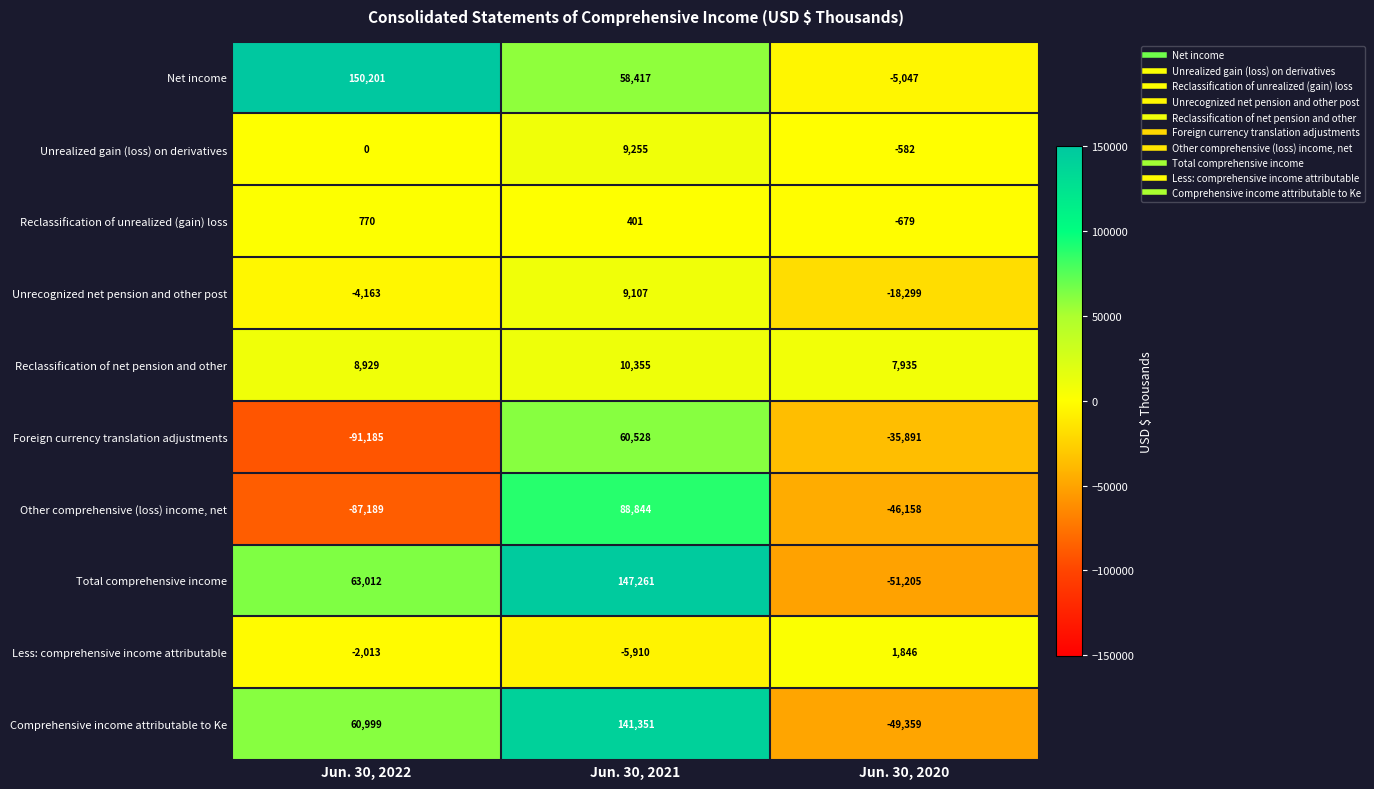

The value of Total comprehensive income at Jun. 30, 2022 is 63012. True or false?

True